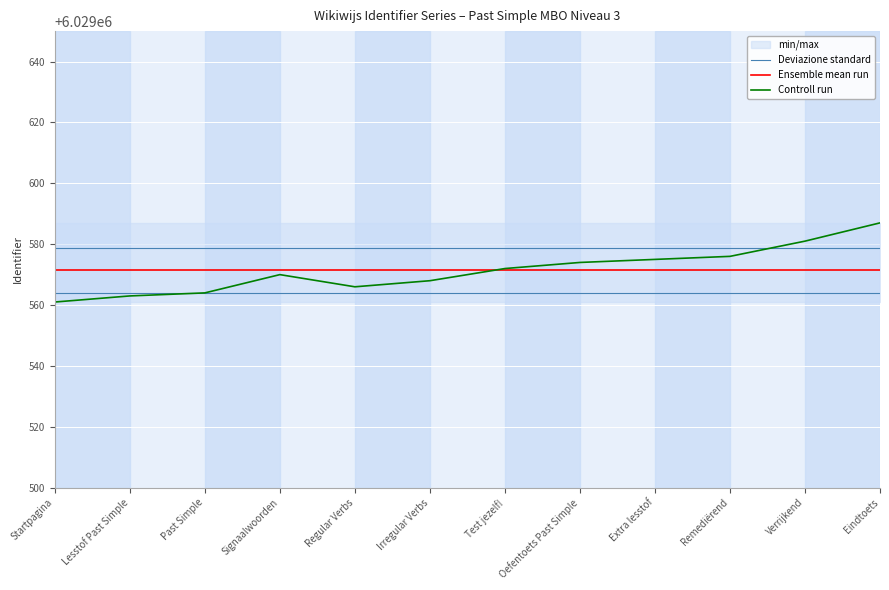

Reading left to right, extract all data points from this chart.

Deviazione standard: 6029578.8	6029578.8	6029578.8	6029578.8	6029578.8	6029578.8	6029578.8	6029578.8	6029578.8	6029578.8	6029578.8	6029578.8
Ensemble mean run: 6029571.4	6029571.4	6029571.4	6029571.4	6029571.4	6029571.4	6029571.4	6029571.4	6029571.4	6029571.4	6029571.4	6029571.4
Controll run: 6029561.0	6029563.0	6029564.0	6029570.0	6029566.0	6029568.0	6029572.0	6029574.0	6029575.0	6029576.0	6029581.0	6029587.0